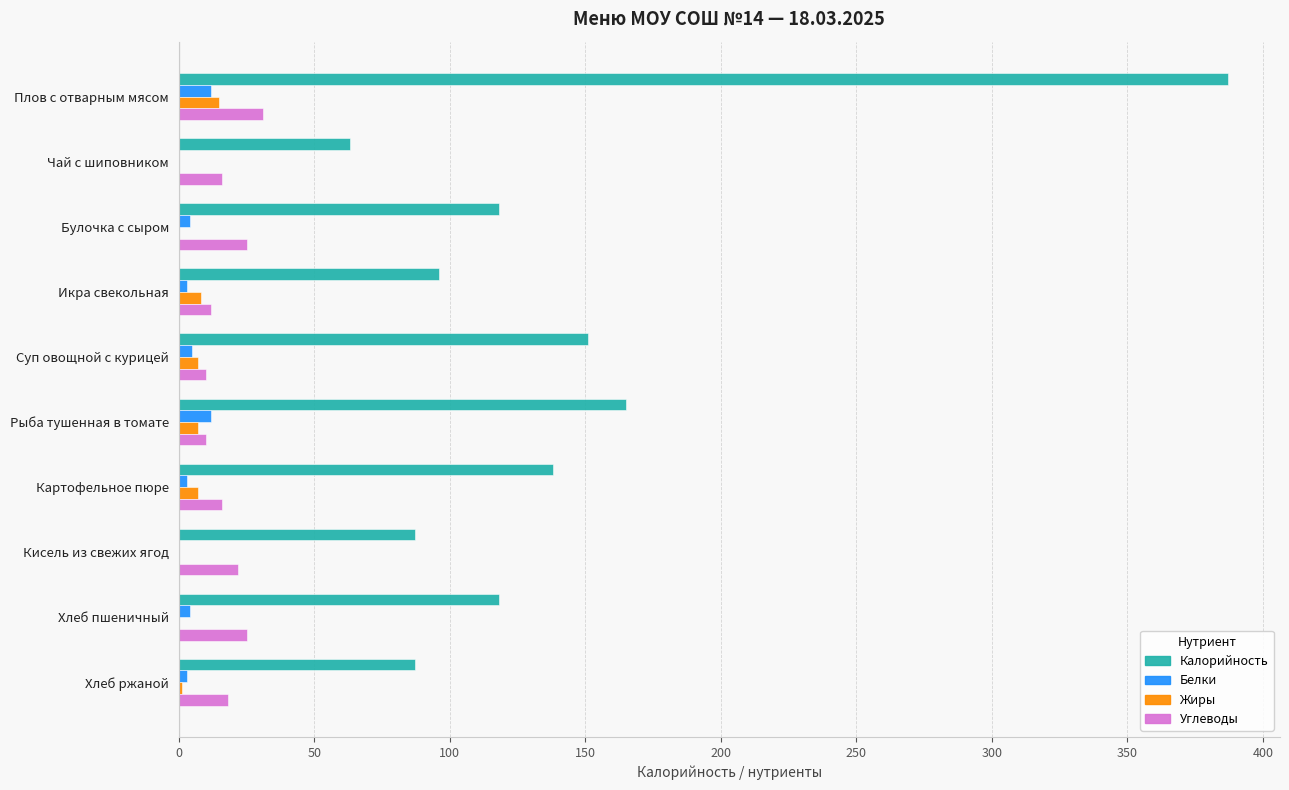

True or false: Калорийность has a value of 118 at Хлеб пшеничный.

True